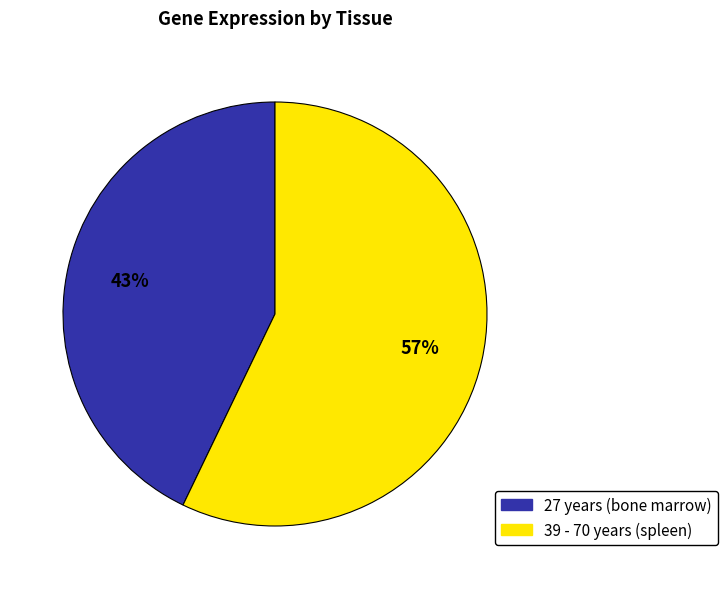

To the nearest percent, what is the difference between the 39 - 70 years (spleen) and 27 years (bone marrow) slice percentages?

14%